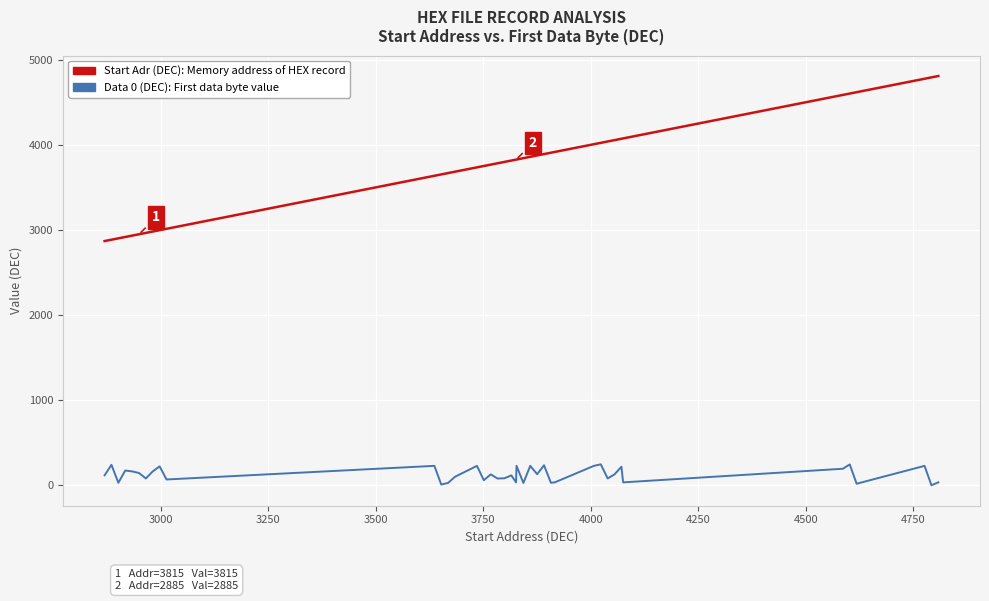

What is the maximum value shown in the chart?

4808